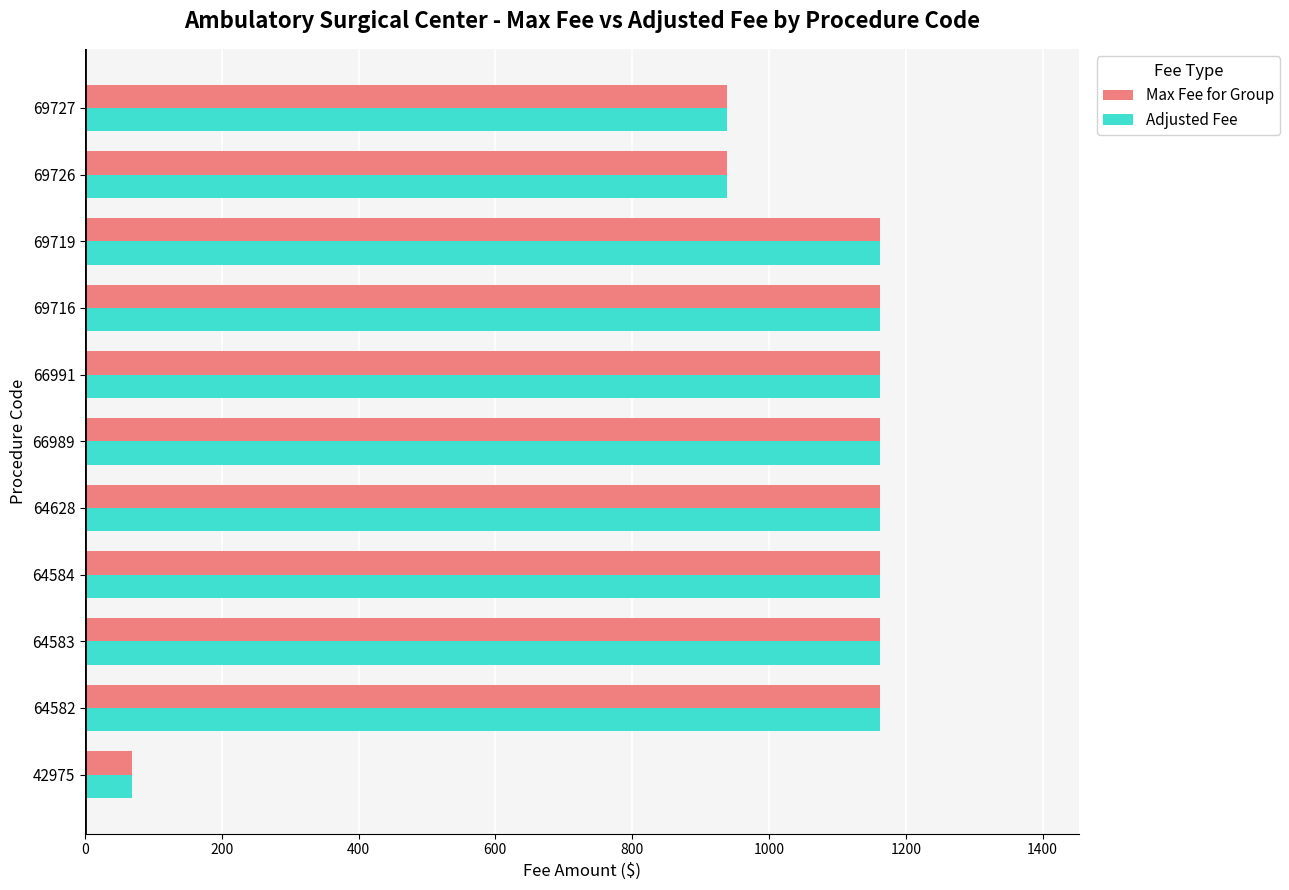

The value of Adjusted Fee at 64584 is 1162.7. True or false?

True